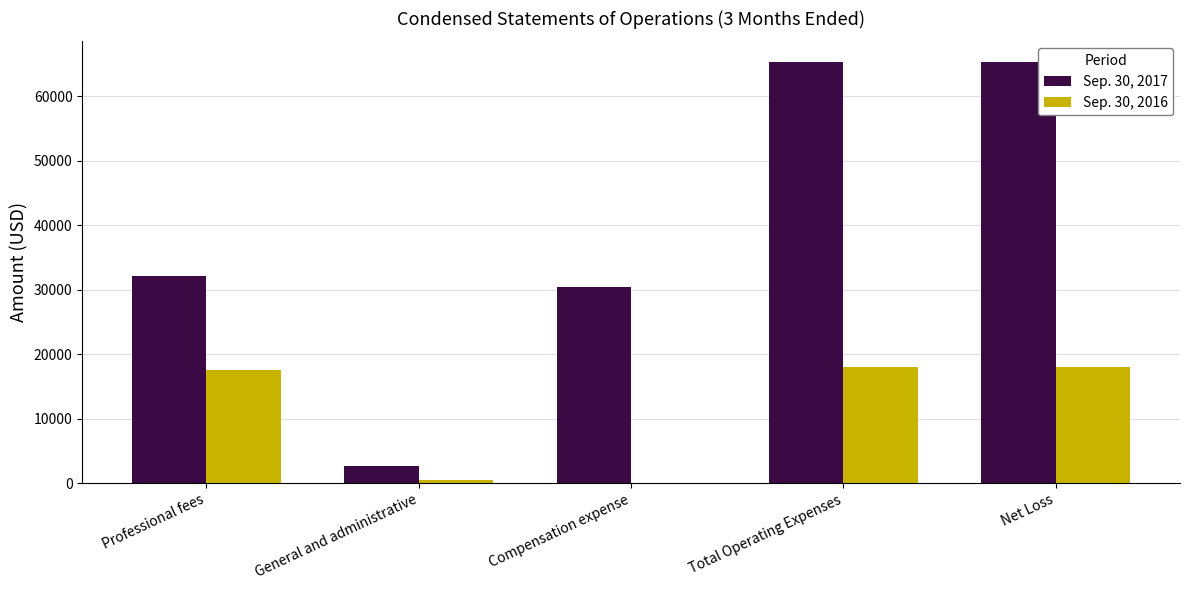

Which series has the largest total across all categories?

Sep. 30, 2017